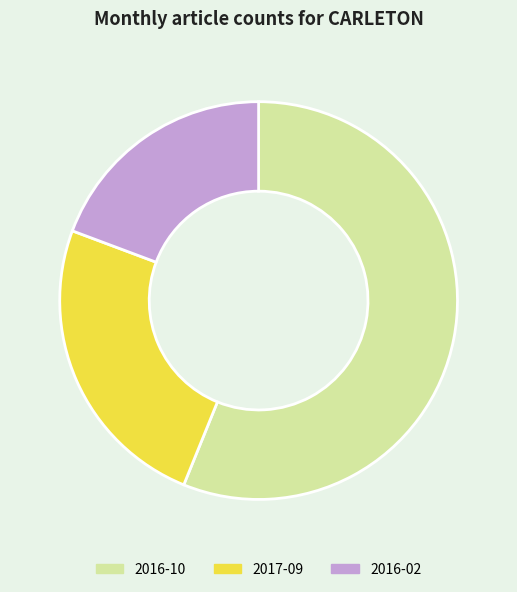

Rank the categories by value from highest to lowest.

2016-10, 2017-09, 2016-02